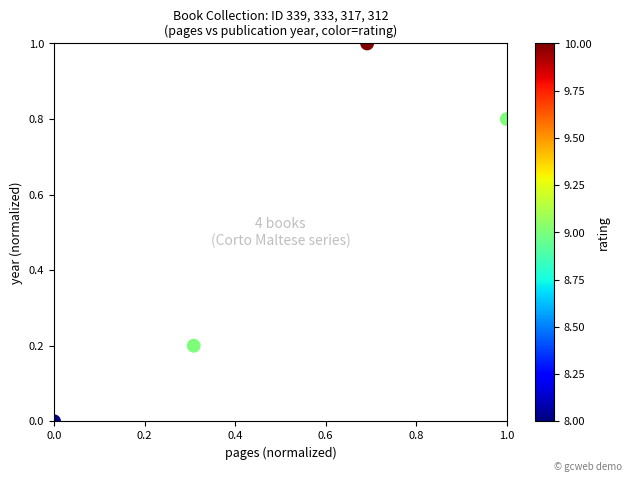

What is the average Y value?

0.5